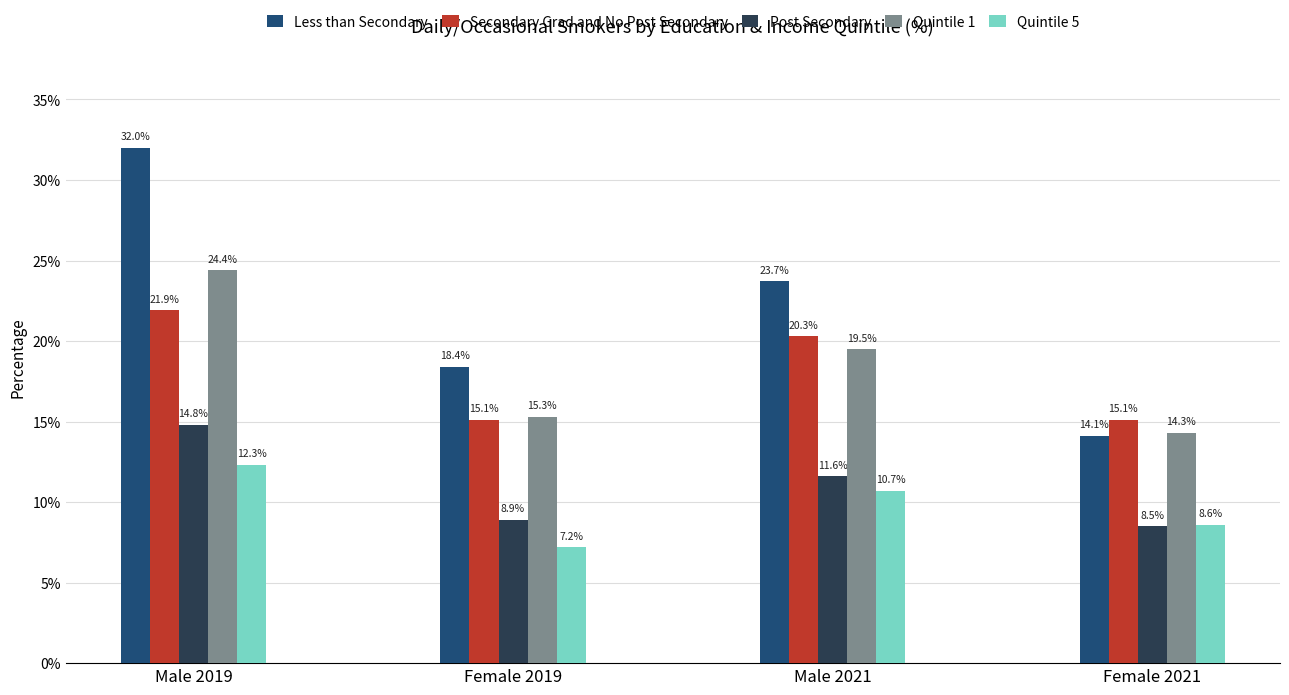

Rank the categories by Quintile 1 value from highest to lowest.

Male 2019, Male 2021, Female 2019, Female 2021